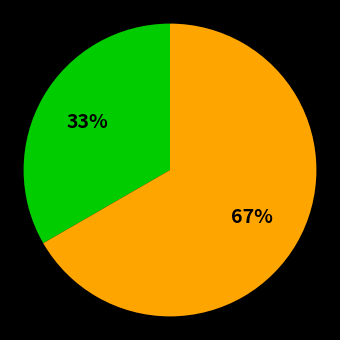

To the nearest percent, what is the average slice percentage?

50%